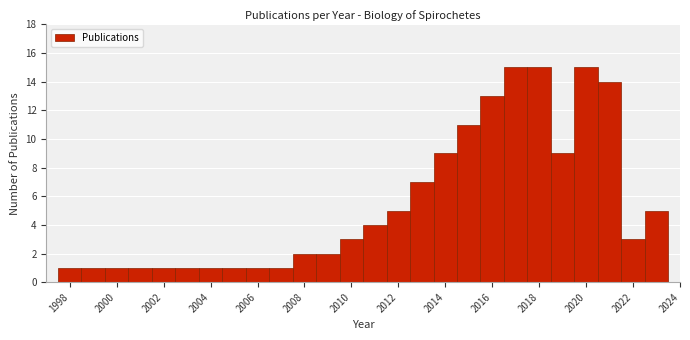

Reading left to right, list every bar in this chart as the range it spans on the x-axis followed by its height. Neither the bar edges nor the heights are printed on the chart, so give them approximately, as read against the axes.

1997.5 to 1998.5: 1
1998.5 to 1999.5: 1
1999.5 to 2000.5: 1
2000.5 to 2001.5: 1
2001.5 to 2002.5: 1
2002.5 to 2003.5: 1
2003.5 to 2004.5: 1
2004.5 to 2005.5: 1
2005.5 to 2006.5: 1
2006.5 to 2007.5: 1
2007.5 to 2008.5: 2
2008.5 to 2009.5: 2
2009.5 to 2010.5: 3
2010.5 to 2011.5: 4
2011.5 to 2012.5: 5
2012.5 to 2013.5: 7
2013.5 to 2014.5: 9
2014.5 to 2015.5: 11
2015.5 to 2016.5: 13
2016.5 to 2017.5: 15
2017.5 to 2018.5: 15
2018.5 to 2019.5: 9
2019.5 to 2020.5: 15
2020.5 to 2021.5: 14
2021.5 to 2022.5: 3
2022.5 to 2023.5: 5